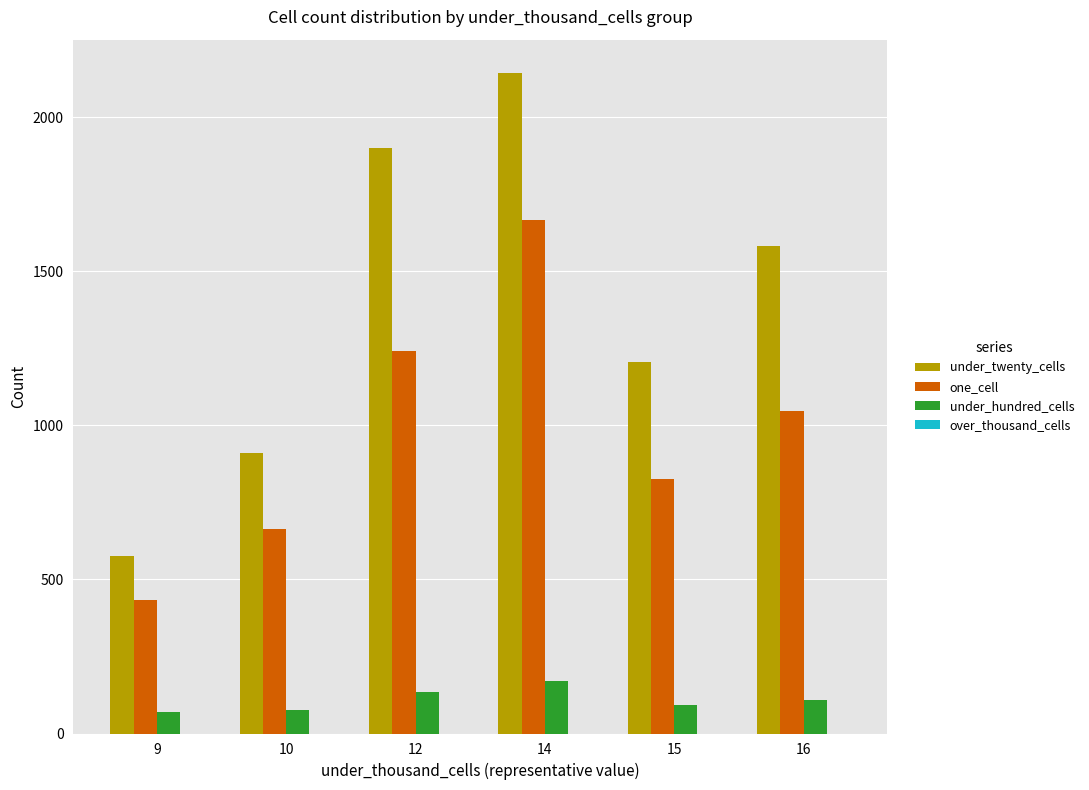

Is the value of one_cell at 10 greater than the value of under_twenty_cells at 14?

No